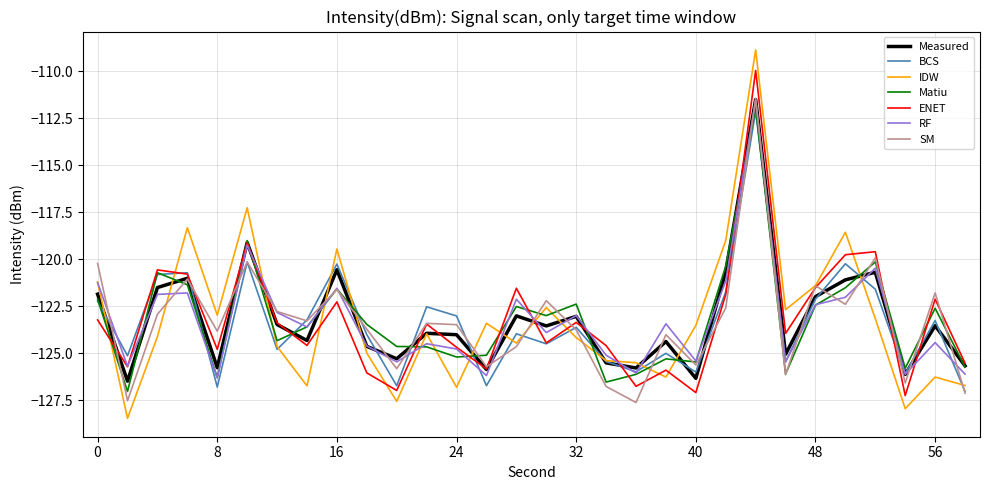

What is the lowest value of the IDW series?

-128.5